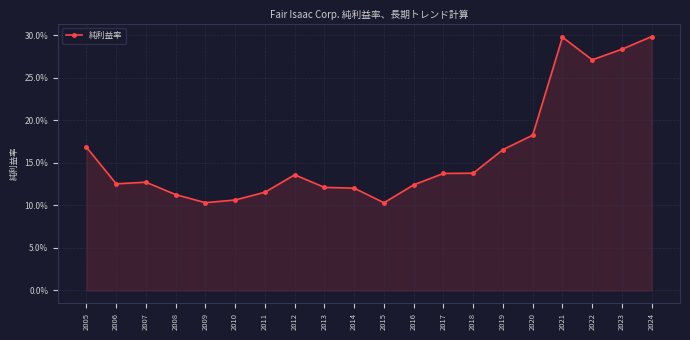

Between 2019 and 2008, which is larger?

2019